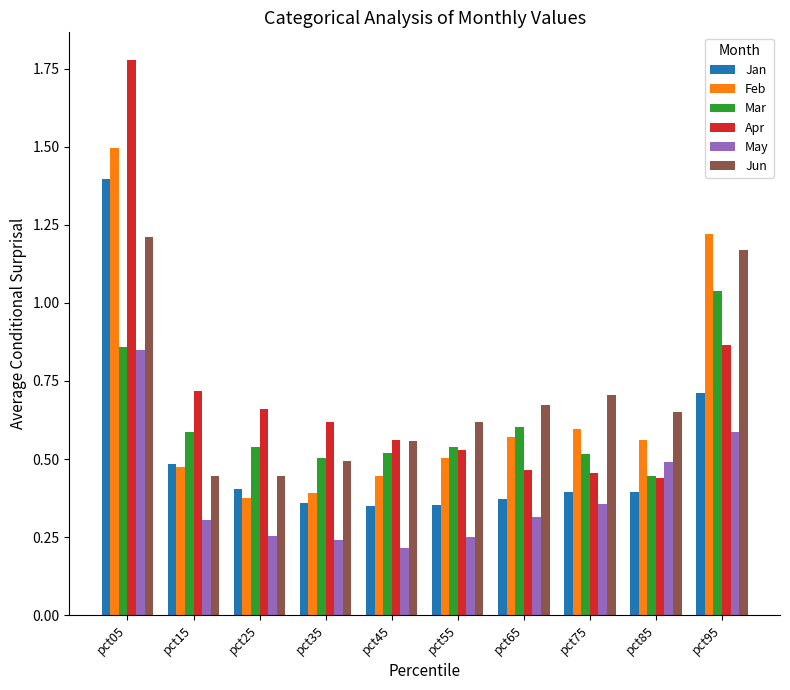

Which category has the highest value in the Feb series?

pct05